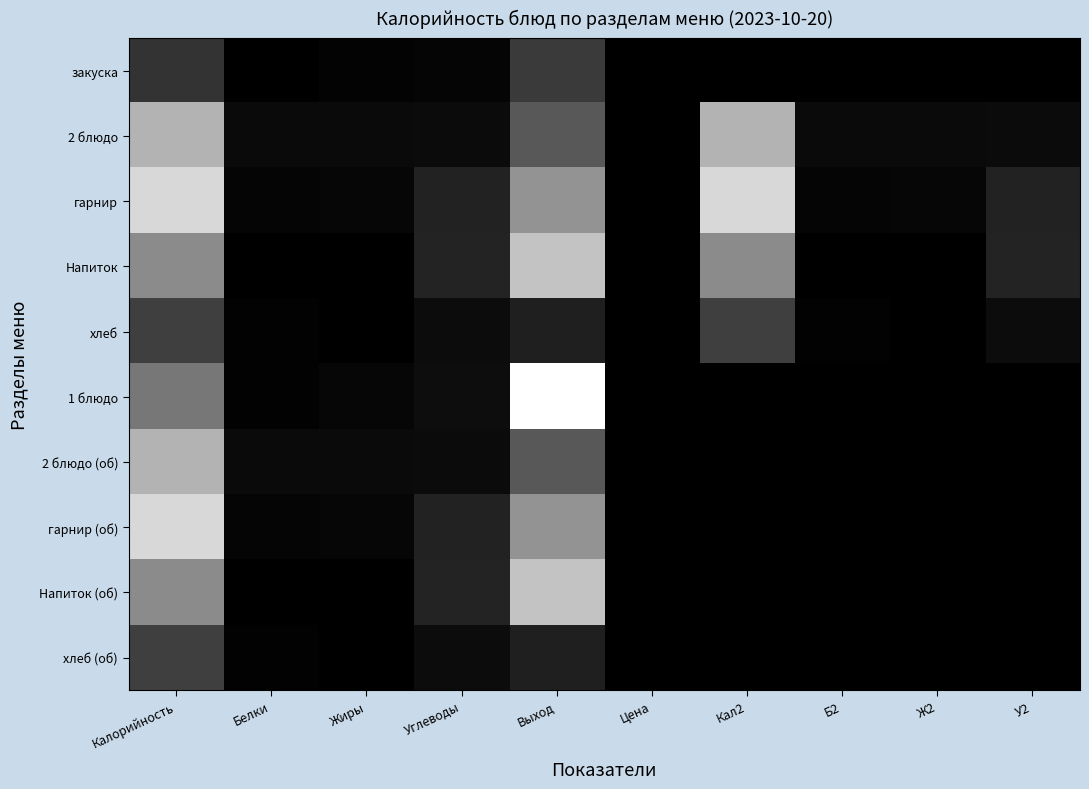

What is the total value across all series at Кал2?

611.1